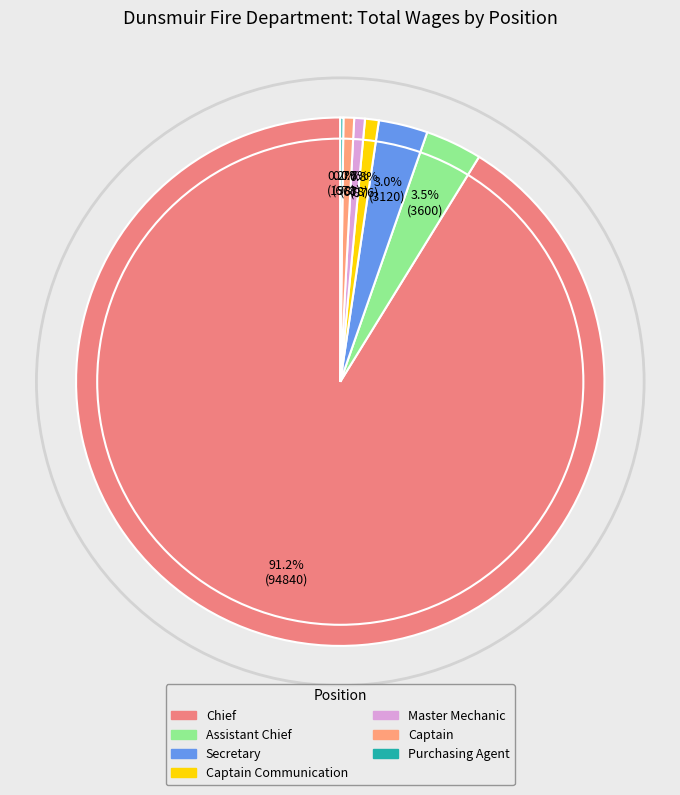

Count the number of slices in the pie.

7